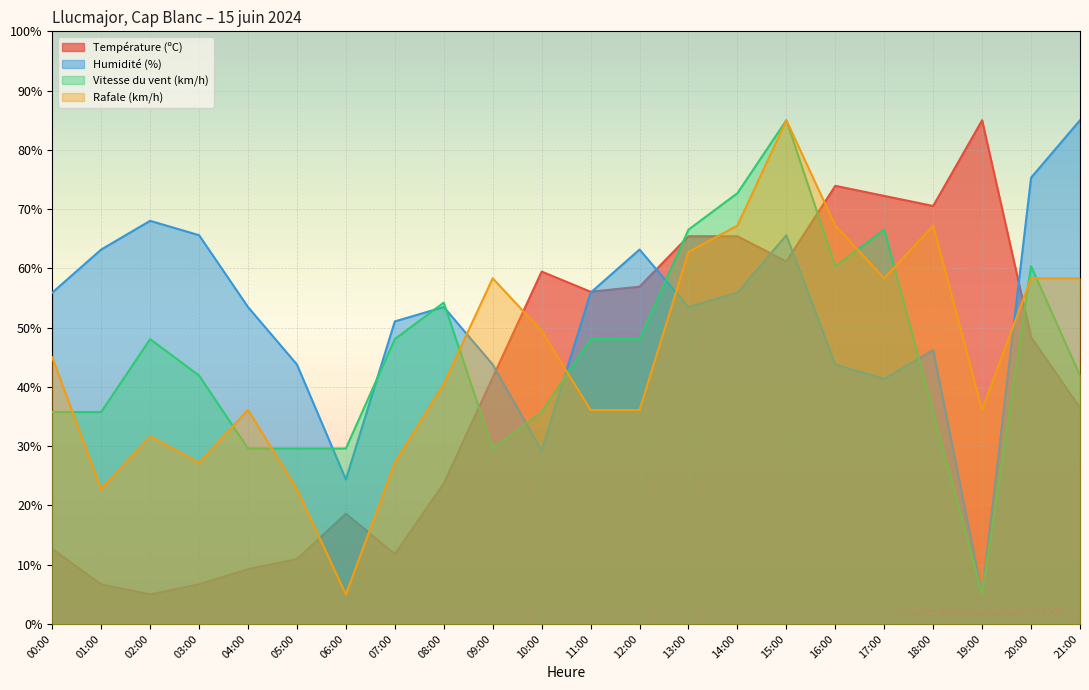

How many intersections are there between Rafale (km/h) and Vitesse du vent (km/h)?

9